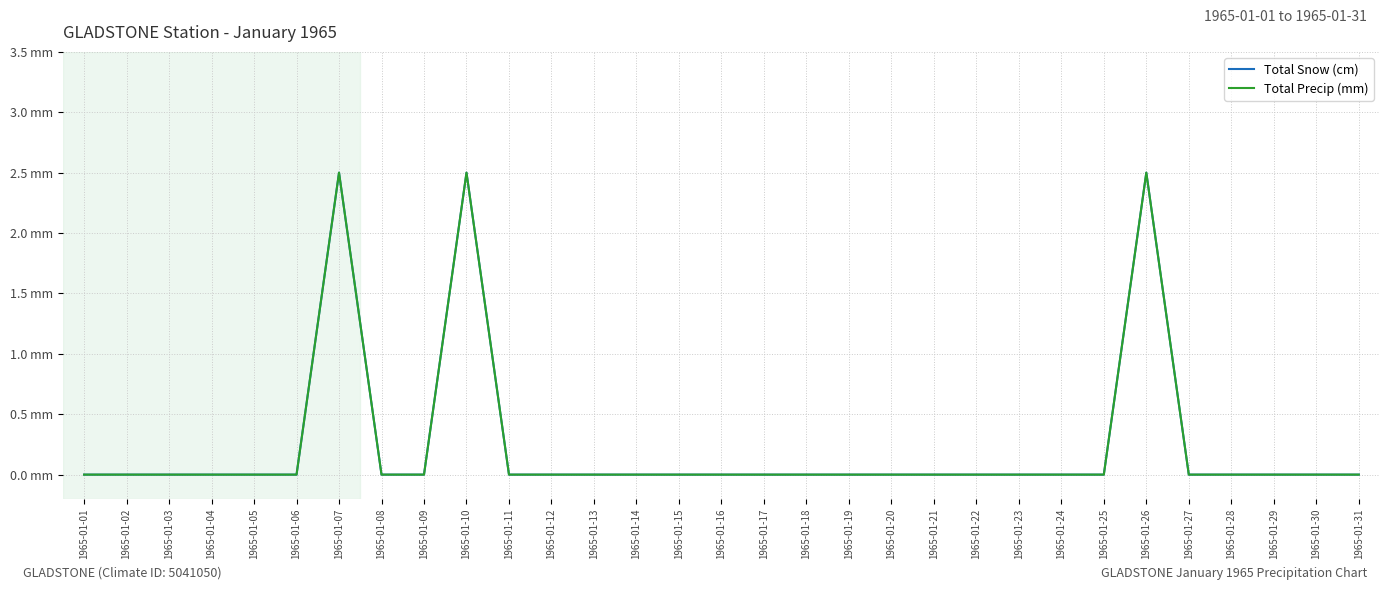

Does the chart have visible grid lines?

Yes